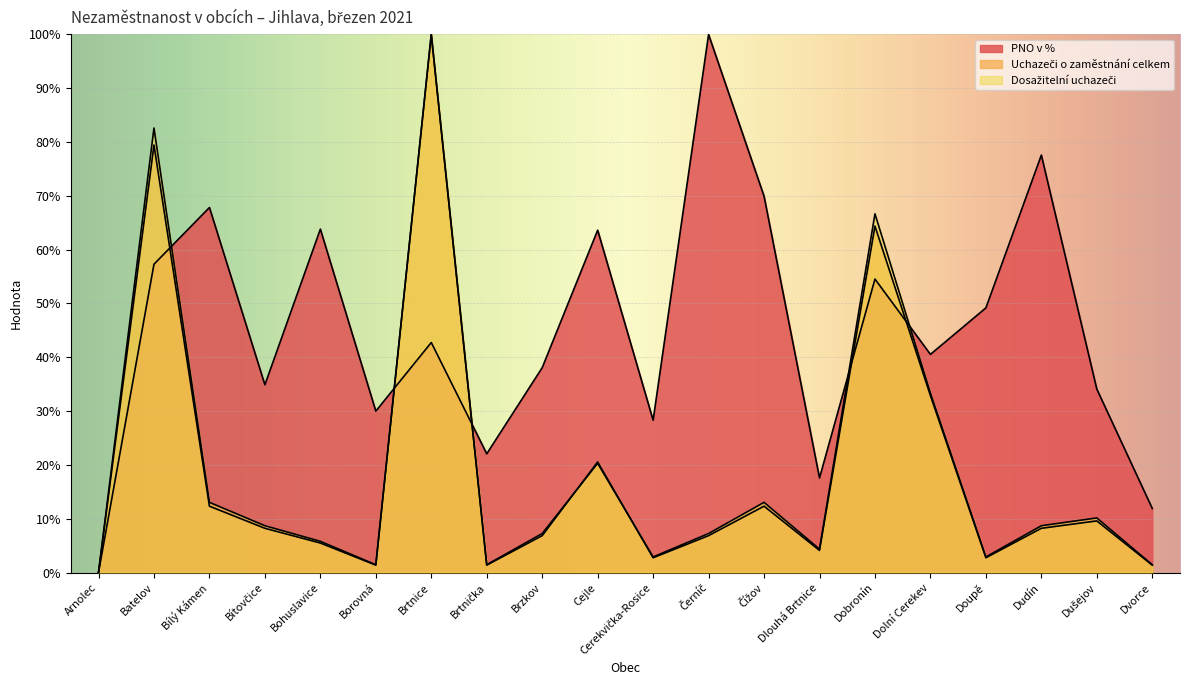

How many positive values does the Uchazeči o zaměstnání celkem series have?

19